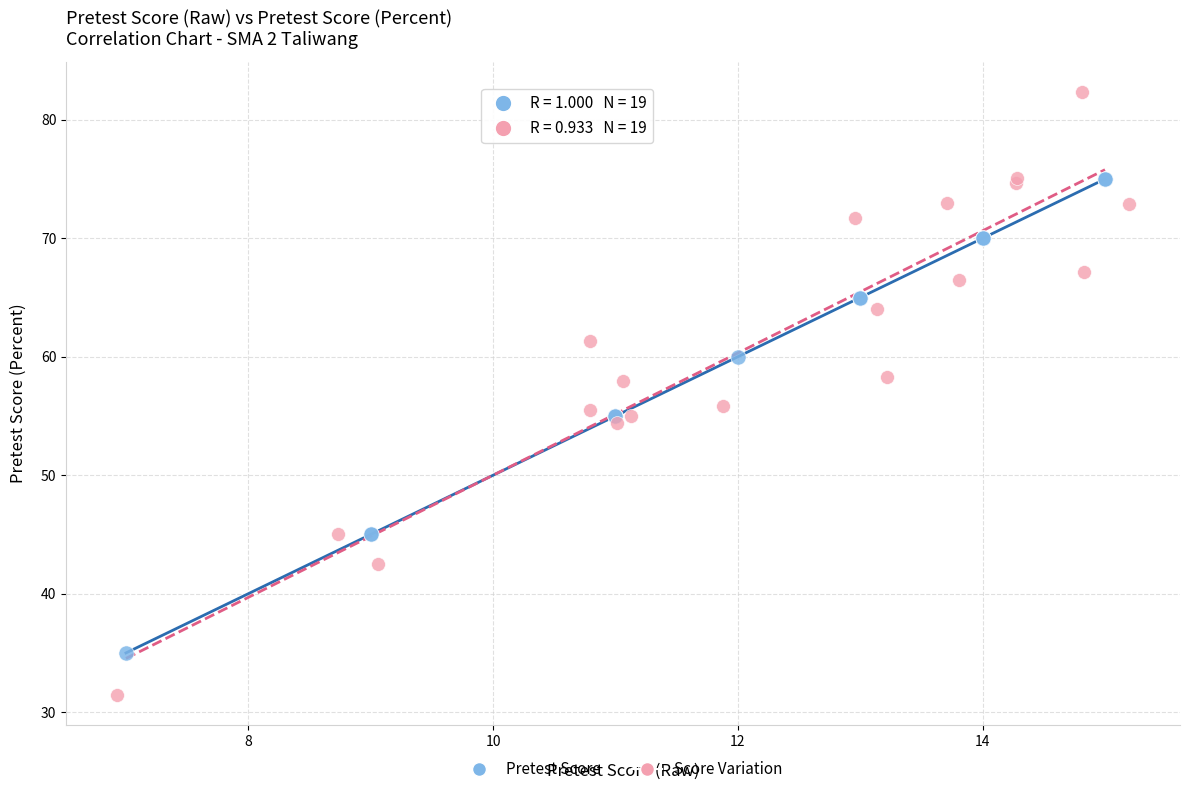

Which series reaches the maximum Y coordinate?

Score Variation